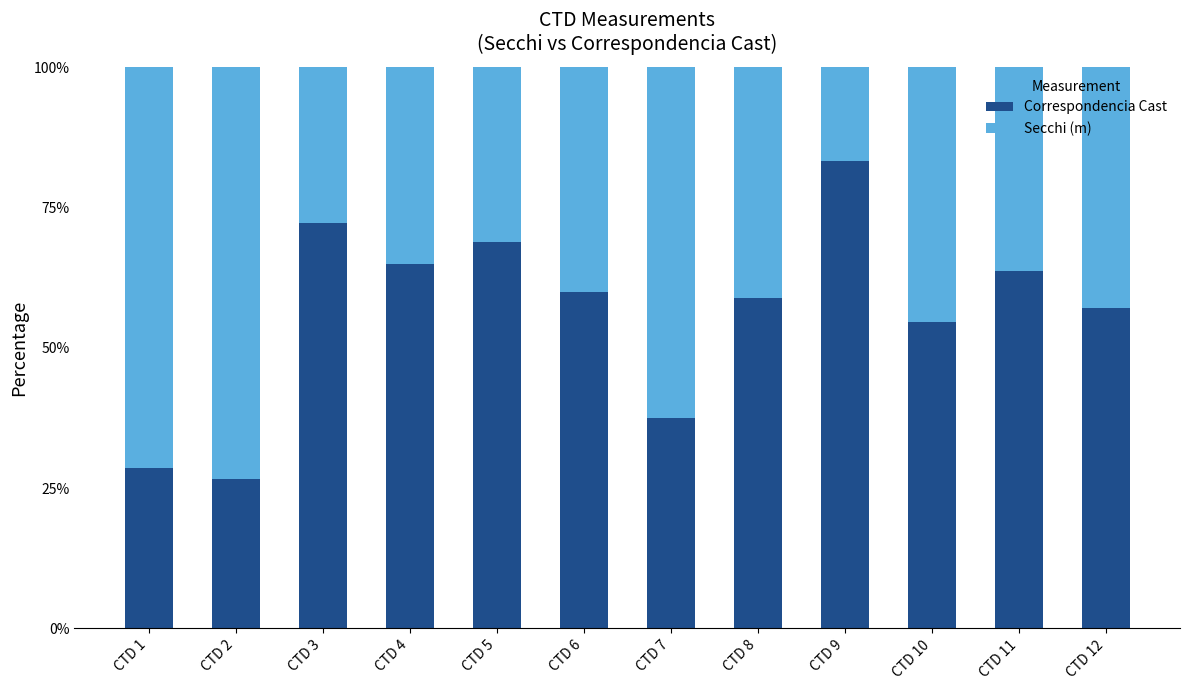

What is the sum of all Correspondencia Cast values?

676.1